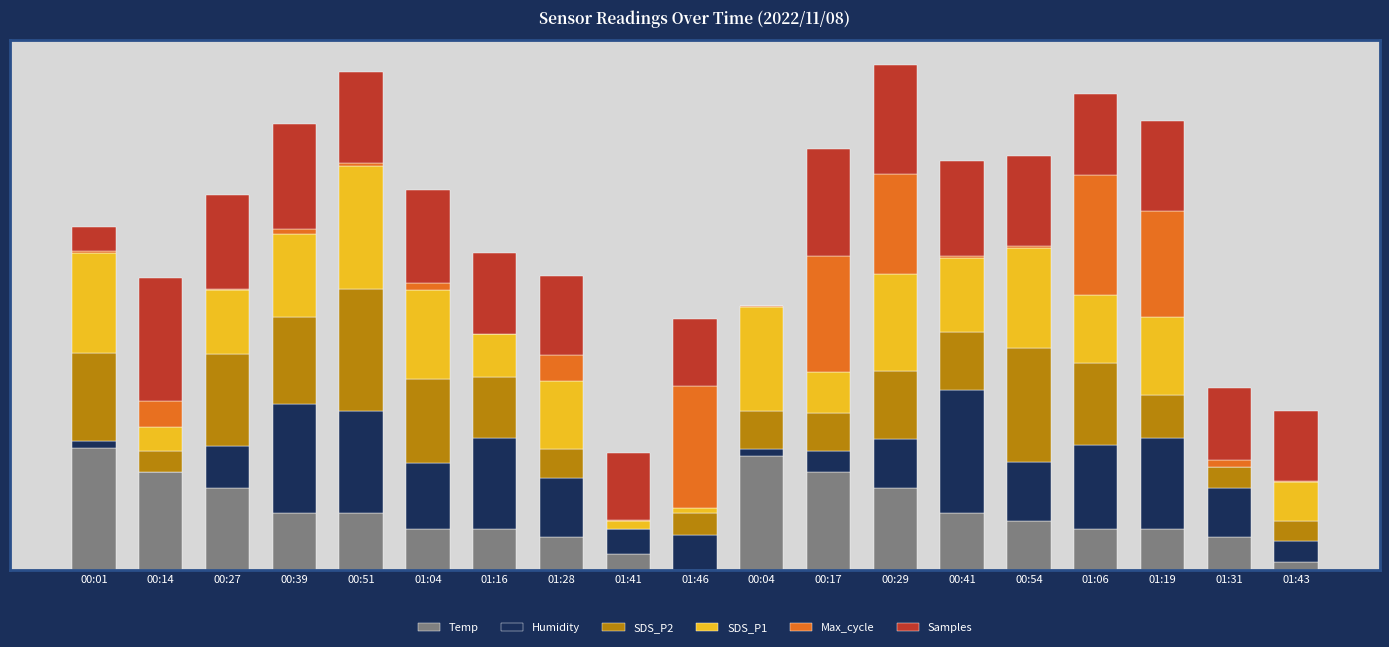

Are the bars horizontal?

No